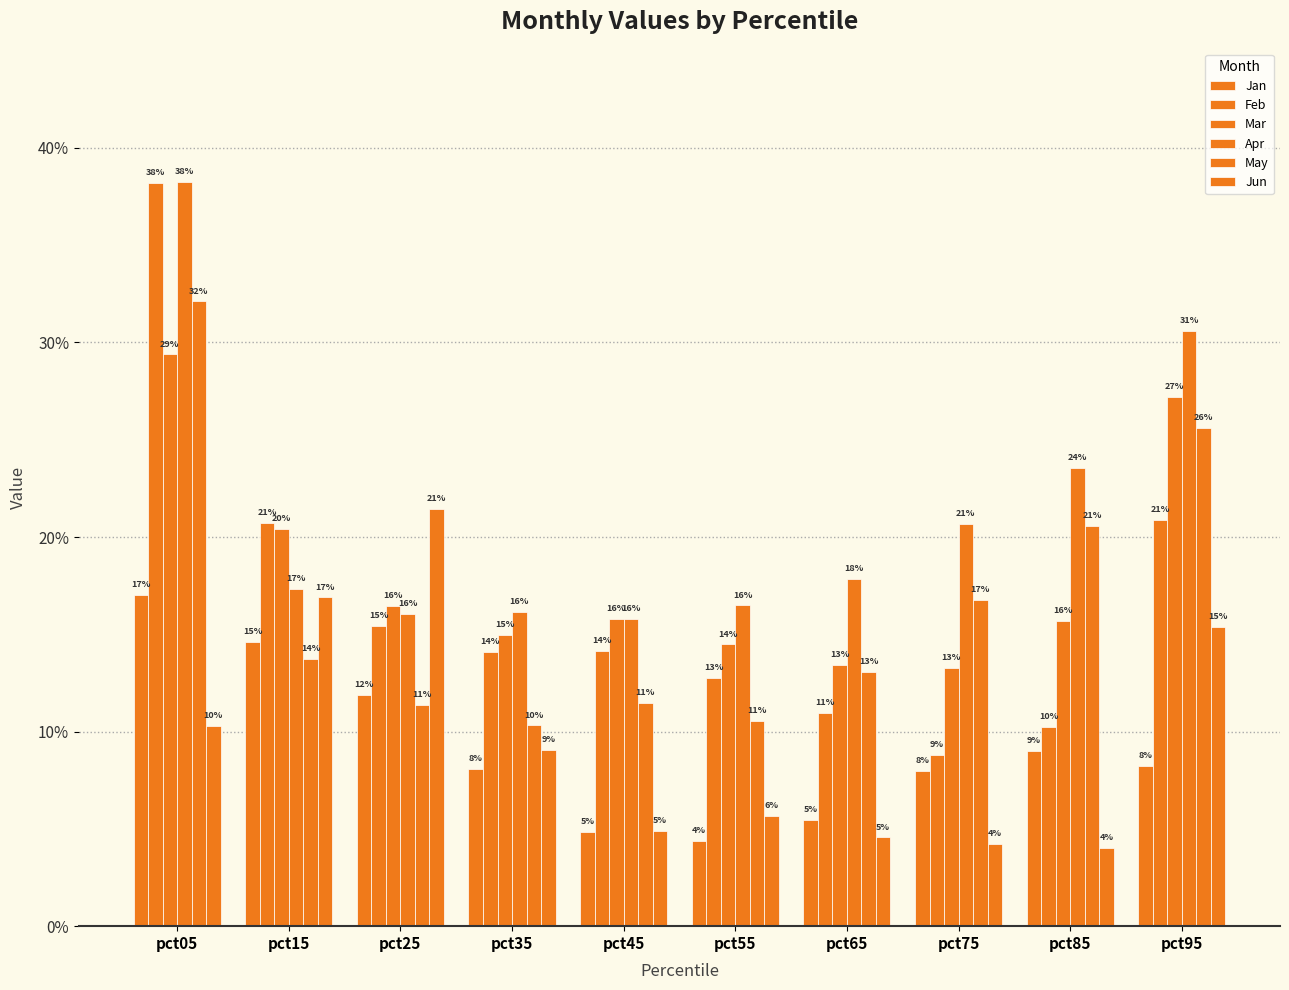

What are all the series names shown in the legend?

Jan, Feb, Mar, Apr, May, Jun